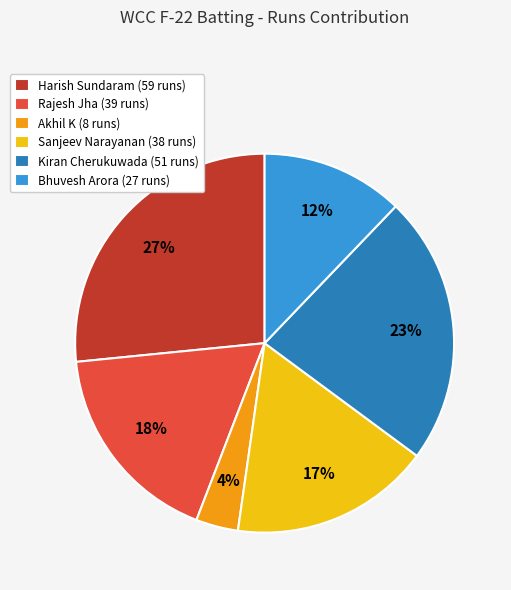

Which has a higher value, Akhil K or Bhuvesh Arora?

Bhuvesh Arora